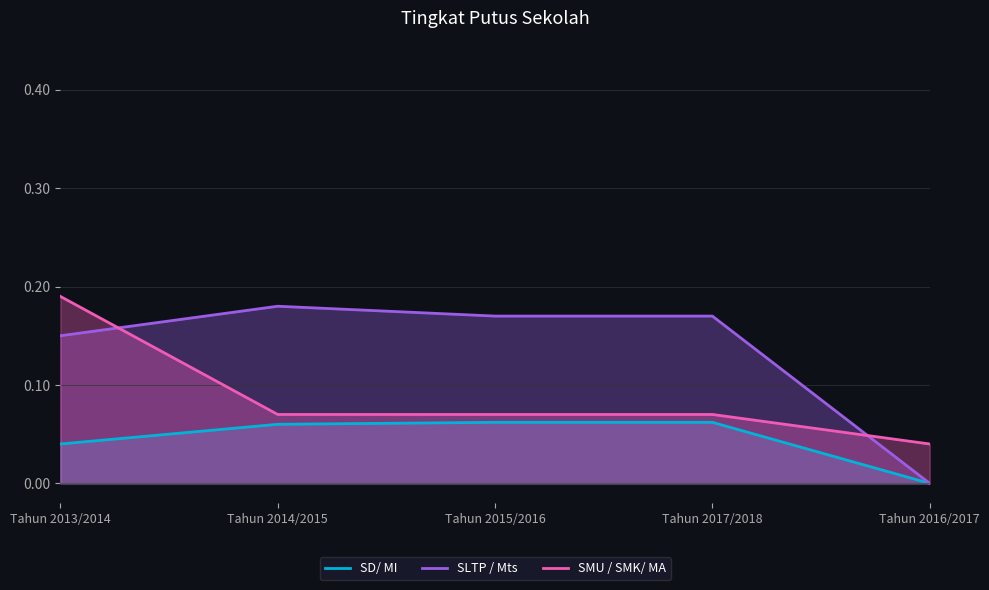

True or false: SMU / SMK/ MA has a value of 0.1 at Tahun 2017/2018.

True